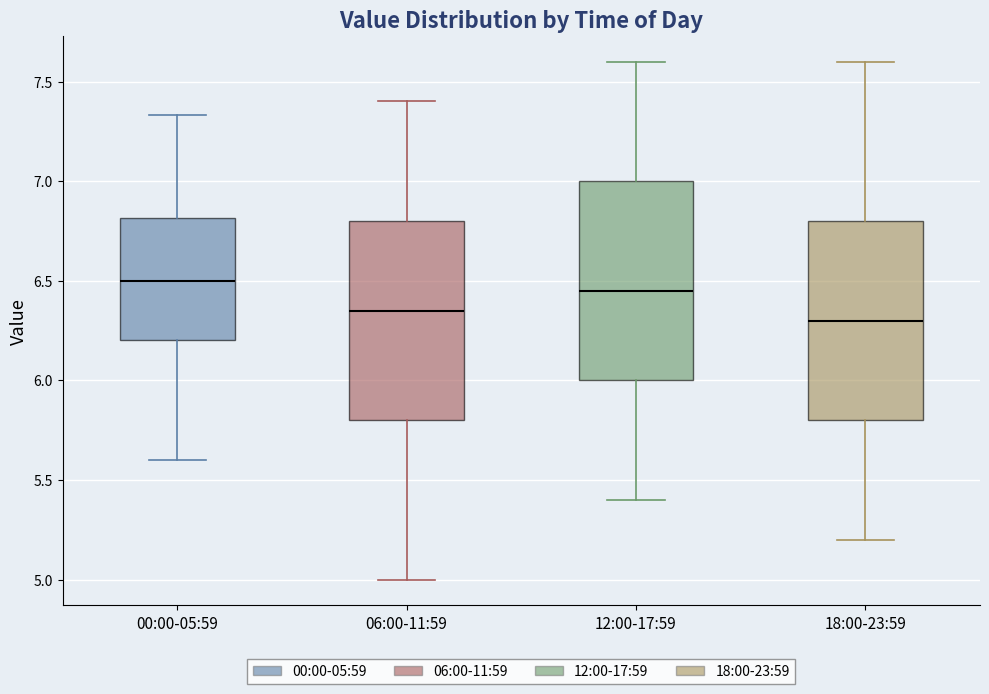

Where does the lower whisker of the box for 12:00-17:59 end on the y-axis? The values are not printed on the chart, so give them approximately, as read against the axis.

5.40